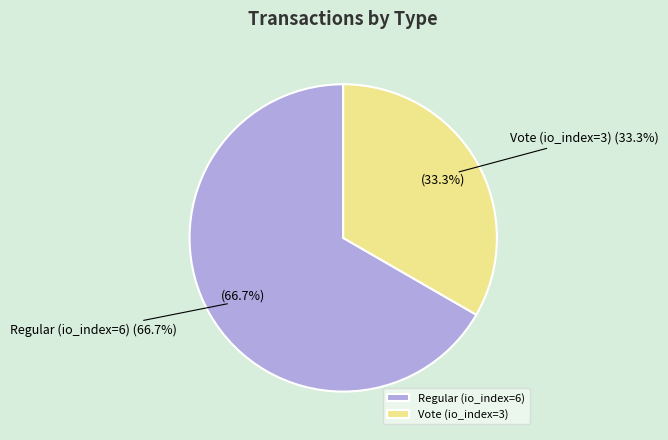

Between Vote (io_index=3) and Regular (io_index=6), which is larger?

Regular (io_index=6)